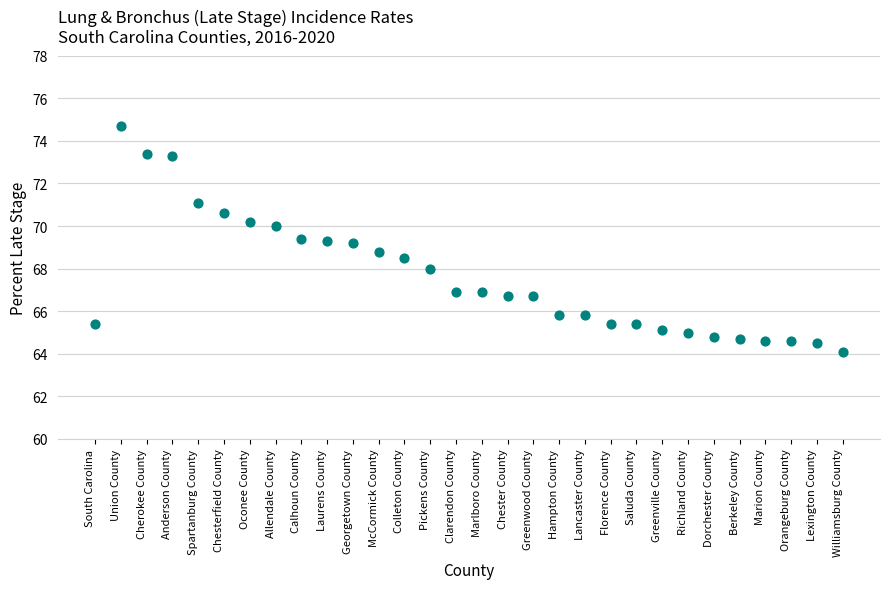

Count the number of points in this scatter plot.

30